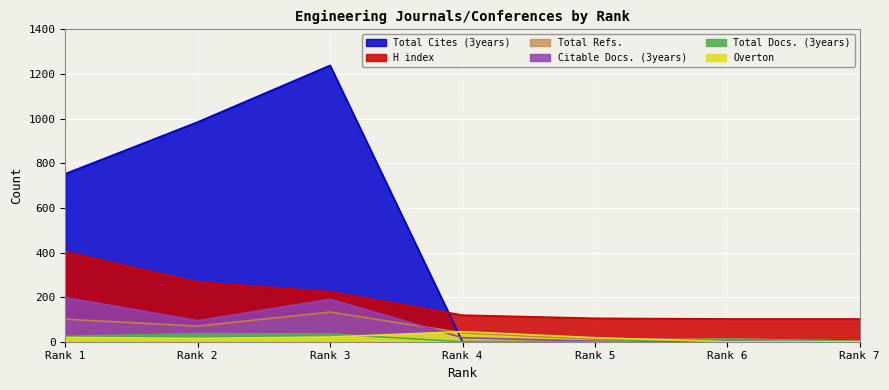

Between Rank 3 and Rank 6, which series saw the biggest shift?

Total Cites (3years)